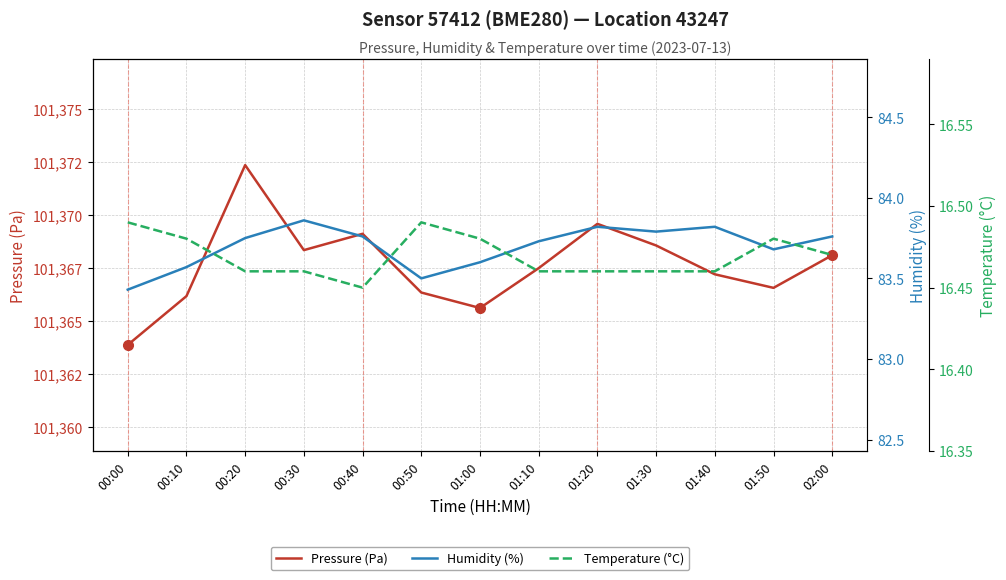

List the labels in order of Temperature (°C) value, largest first.

00:00, 00:50, 00:10, 01:00, 01:50, 02:00, 00:20, 00:30, 01:10, 01:20, 01:30, 01:40, 00:40